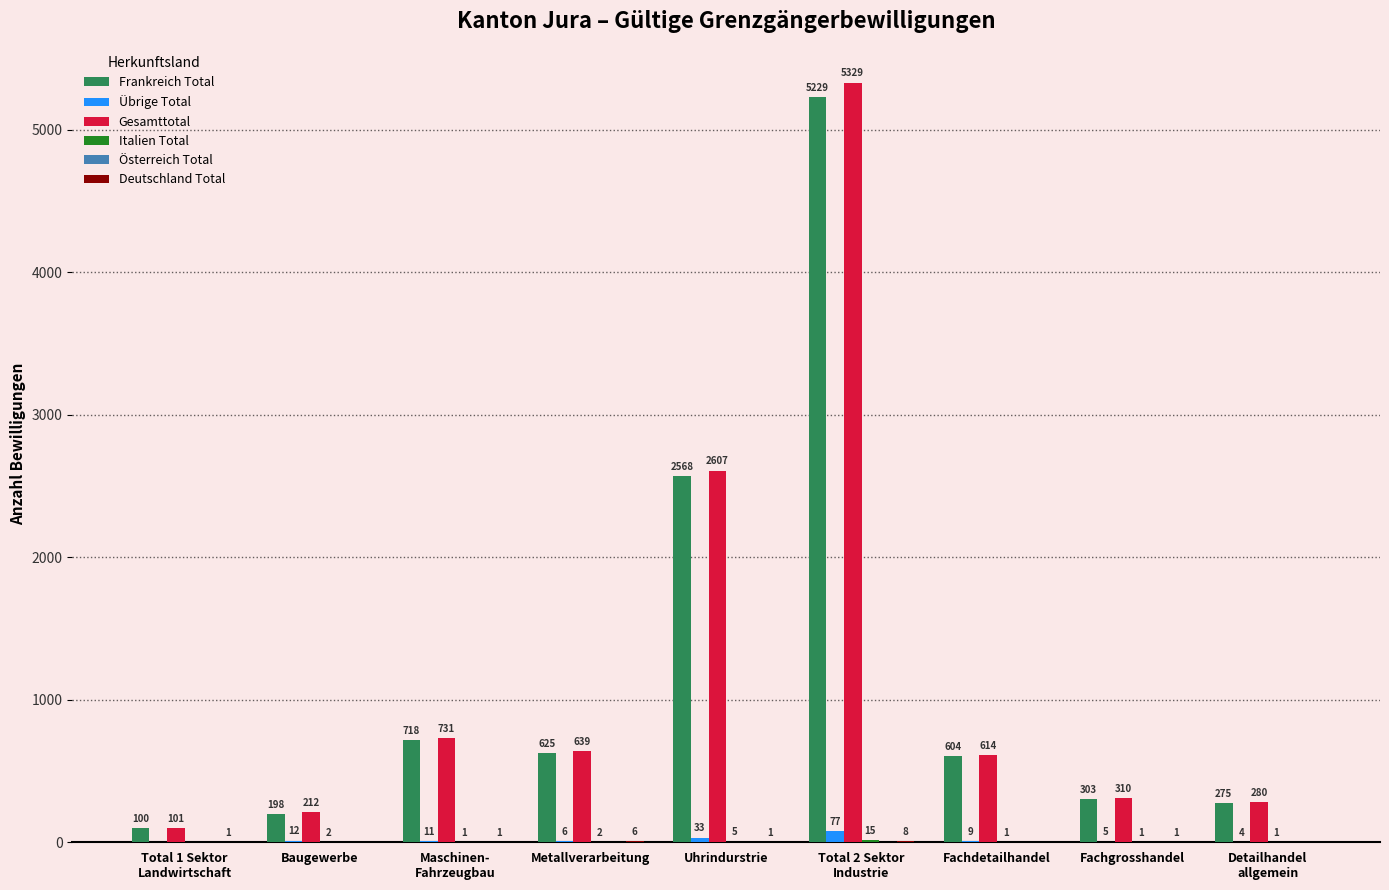

Where is Gesamttotal nearest to the value 2715?

Uhrindurstrie